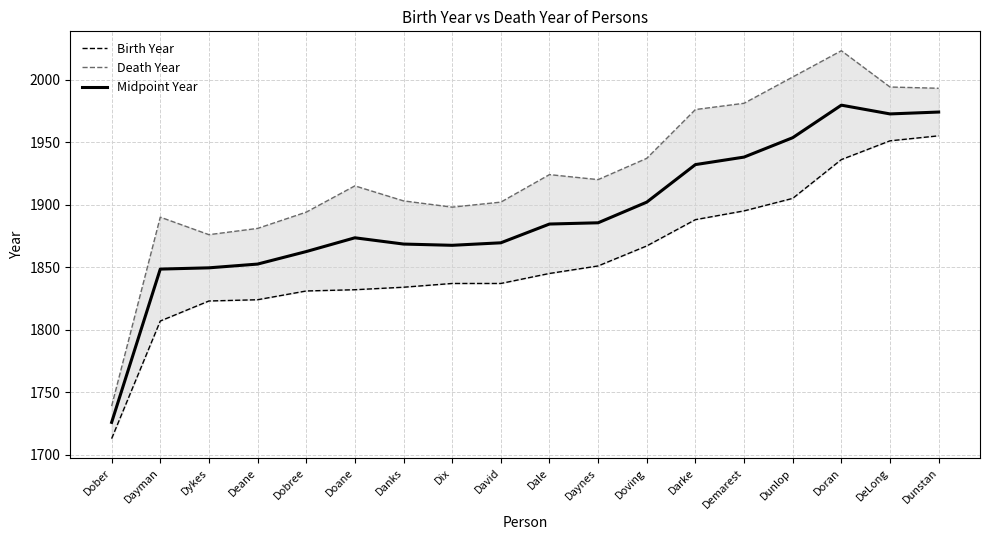

Which has a higher value, Doane or Darke?

Darke